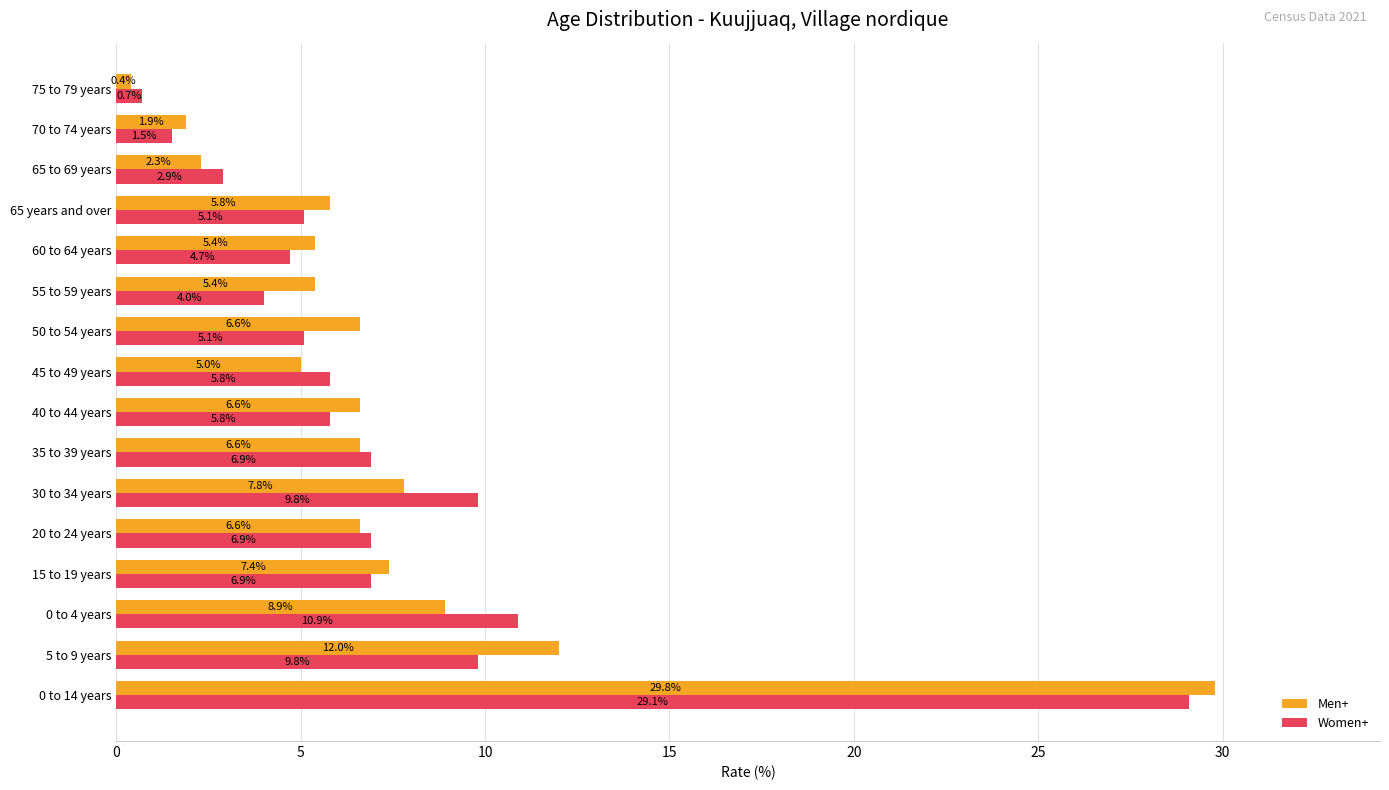

The value of Women+ at 70 to 74 years is 1.5. True or false?

True